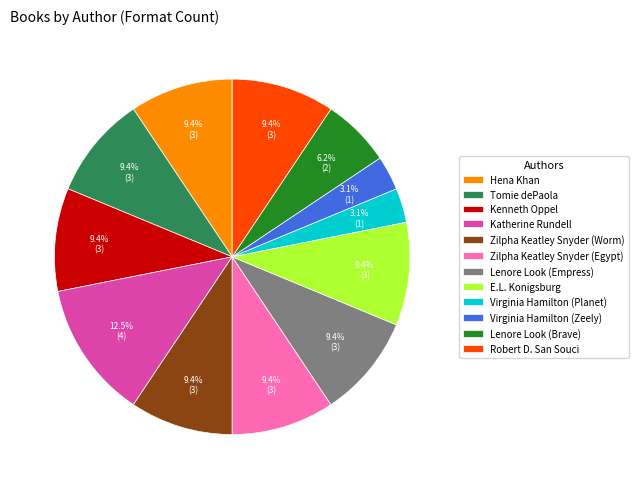

Does Robert D. San Souci represent more than half of the total?

No